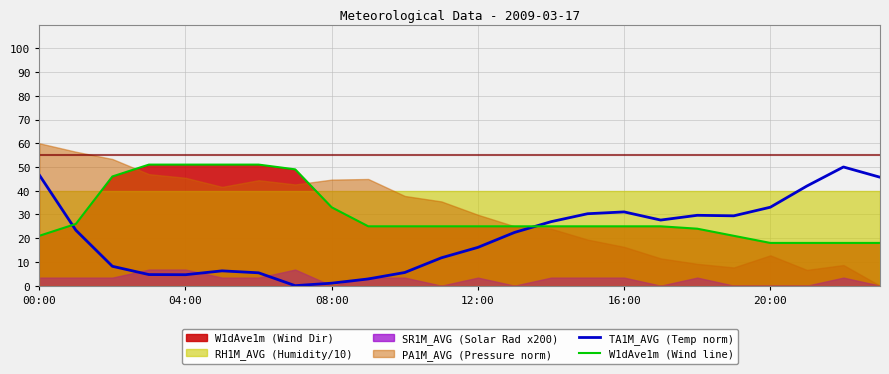

How many intersections are there between W1dAve1m (Wind line) and TA1M_AVG (Temp norm)?

2